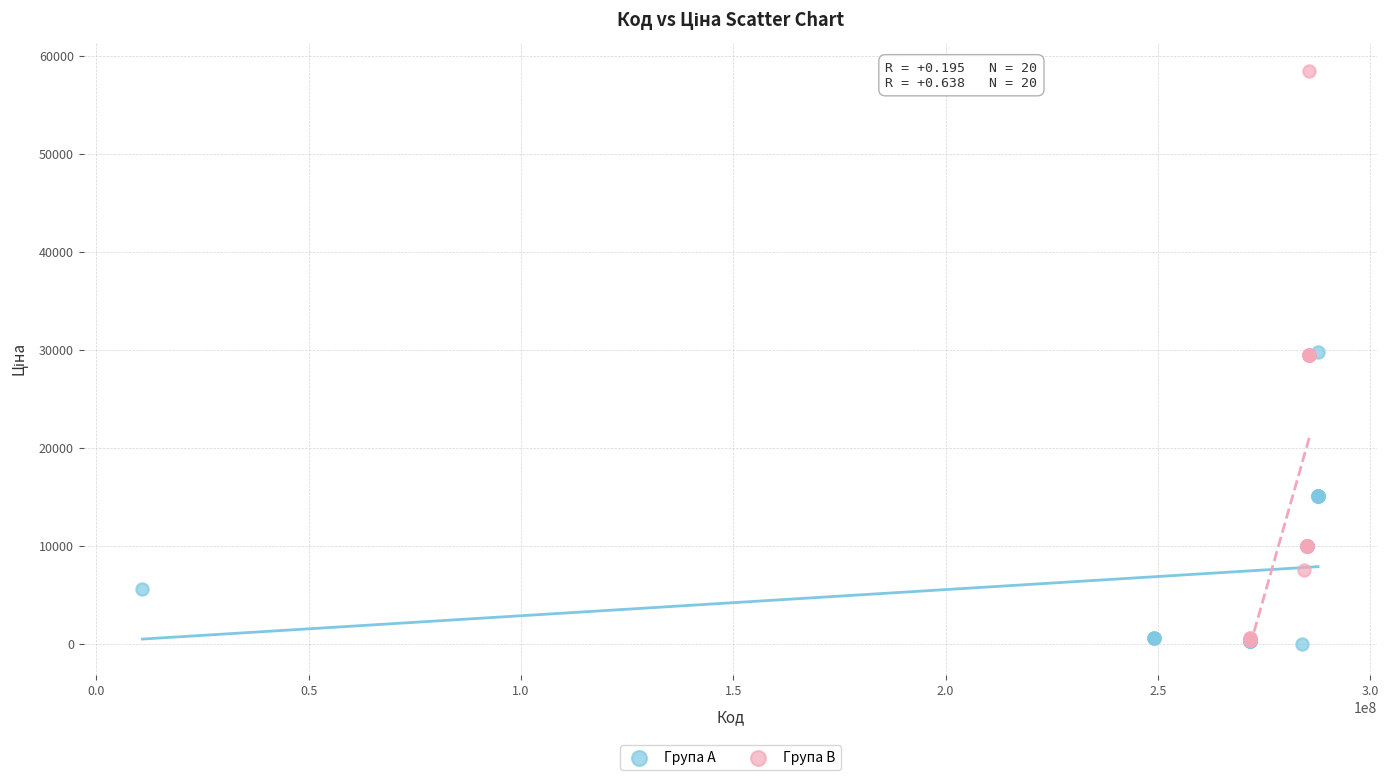

Which series has the largest Y range (max minus min)?

Група B